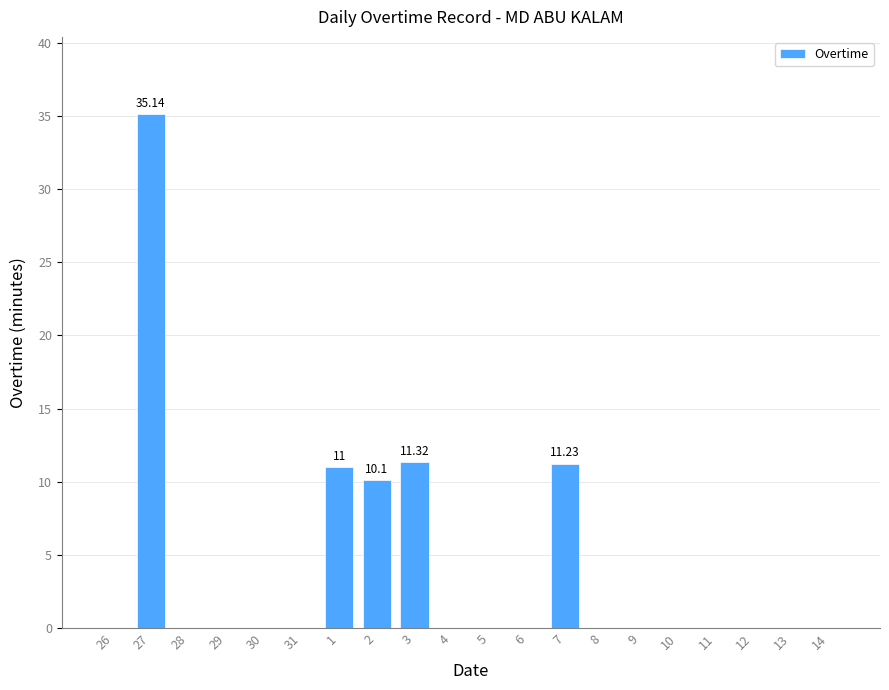

What is the sum of all values?

78.8